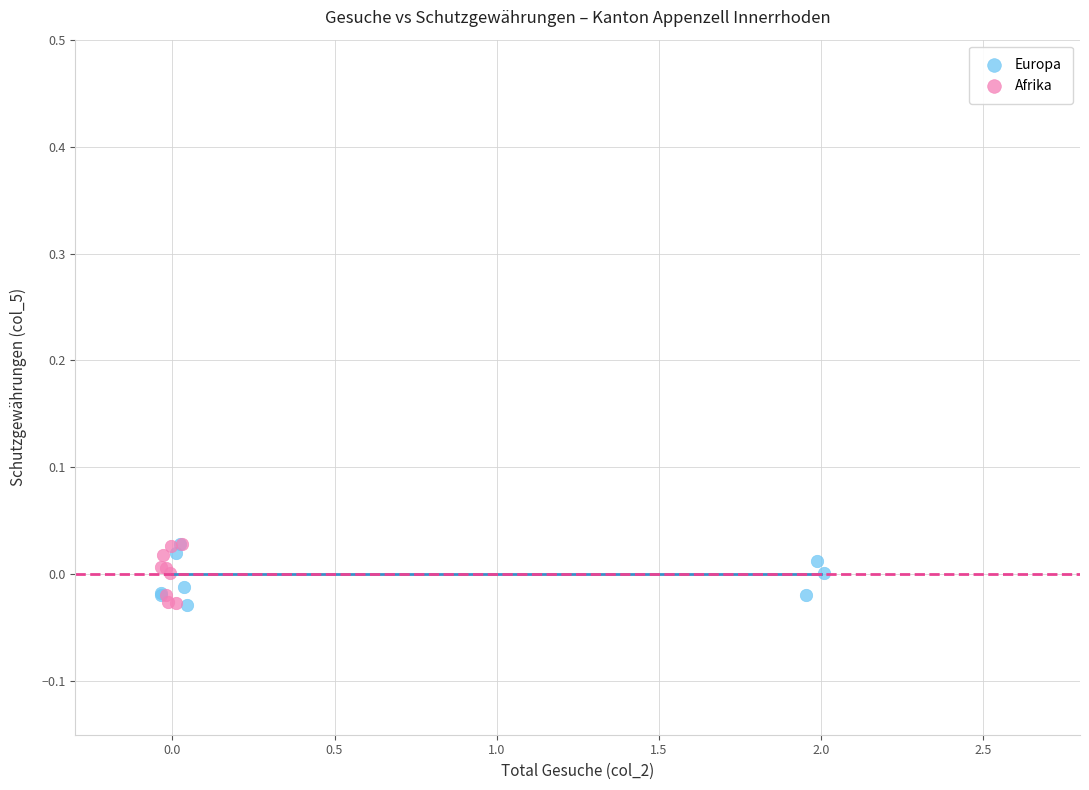

What are all the series names shown in the legend?

Europa, Afrika